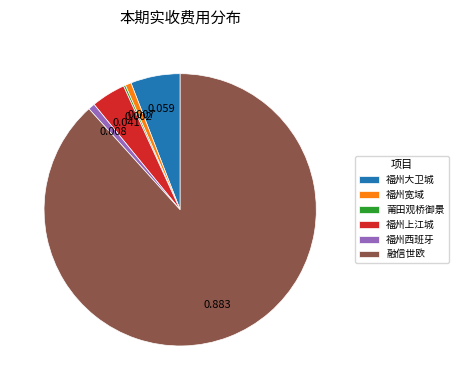

Do 福州西班牙 and 福州大卫城 together represent more than half of the pie?

No